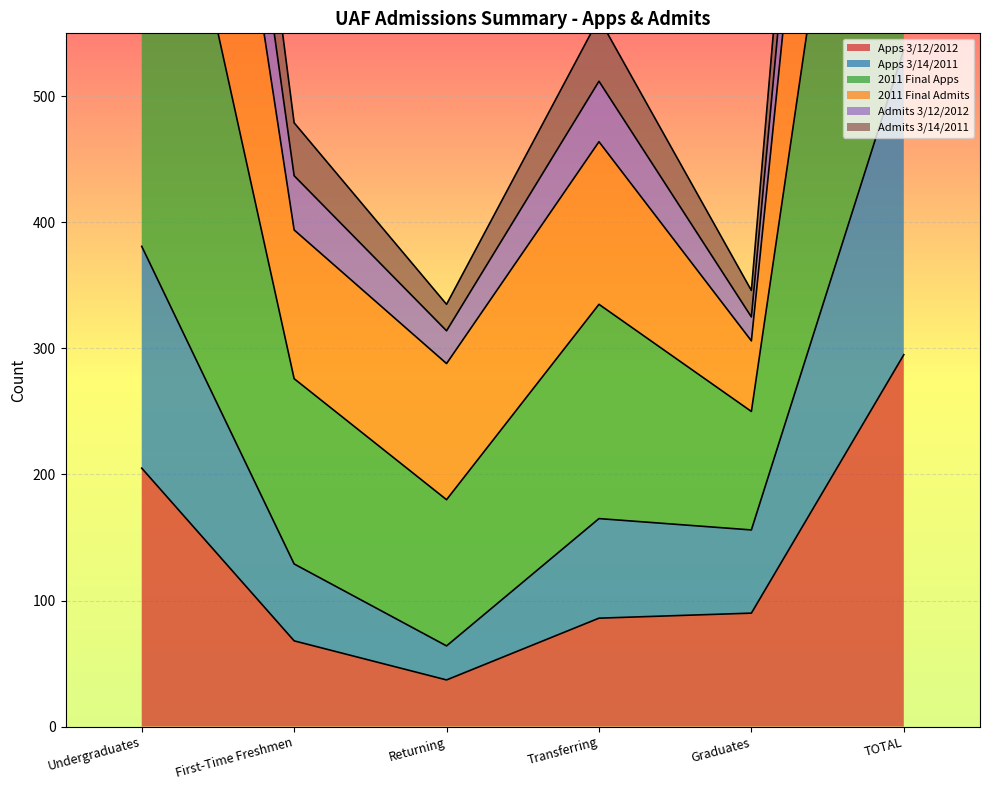

What is the difference between the maximum and minimum values in the 2011 Final Apps series?

1427